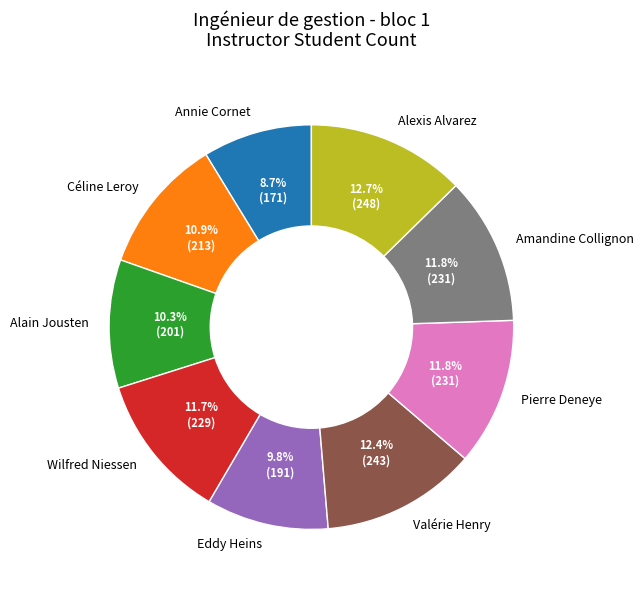

Which category has the smallest portion of the pie?

Annie Cornet